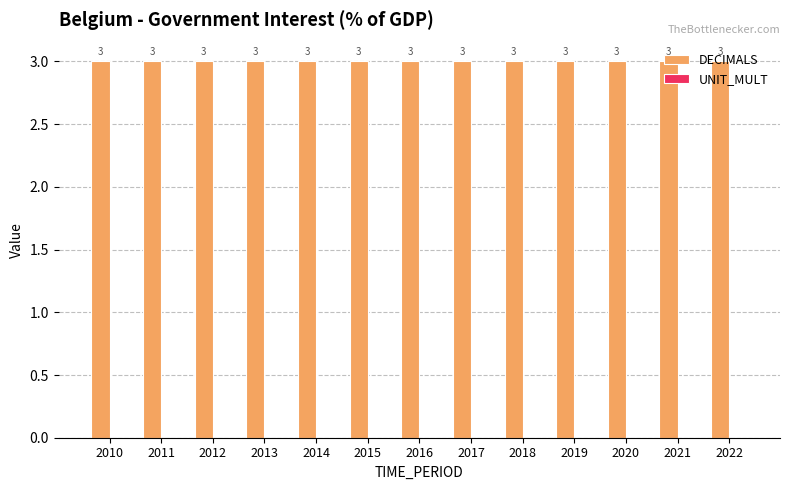

What is the difference between the highest and lowest values at 2014?

3